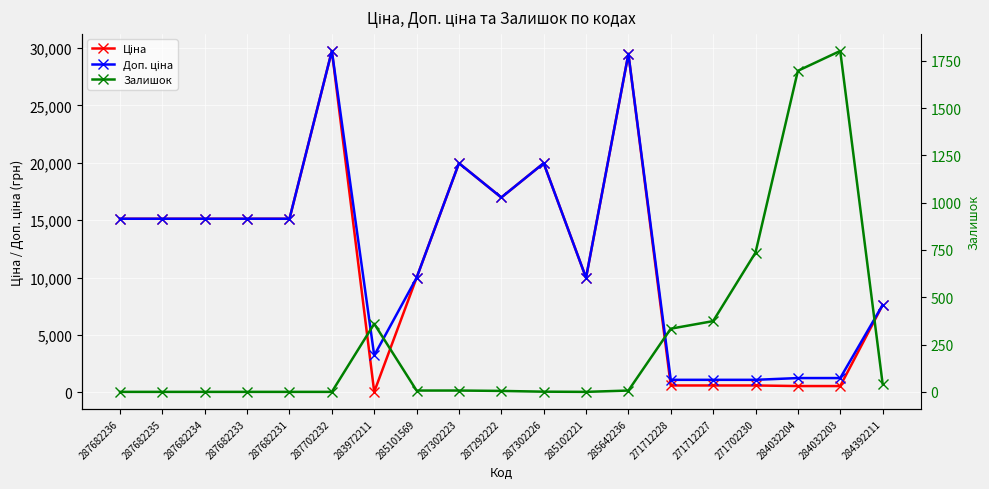

How many interior local valleys does the Ціна series have?

3